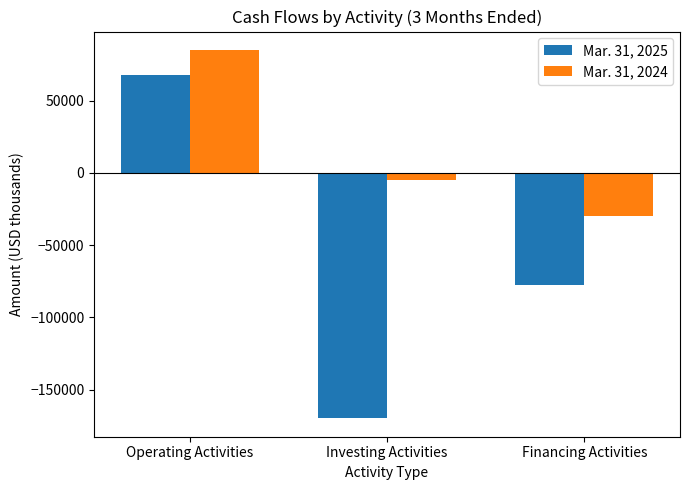

How many groups of bars are there?

3